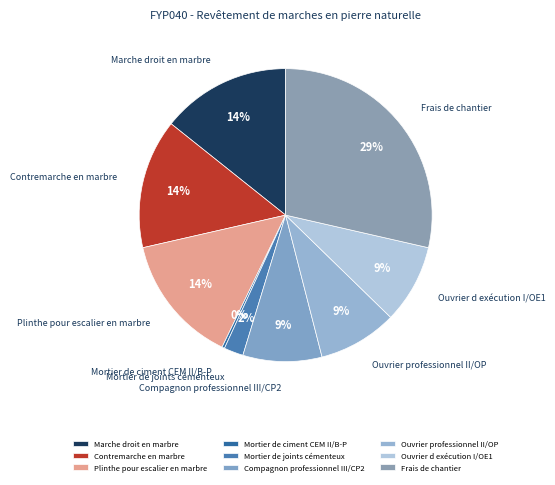

How many slices are in this pie chart?

9